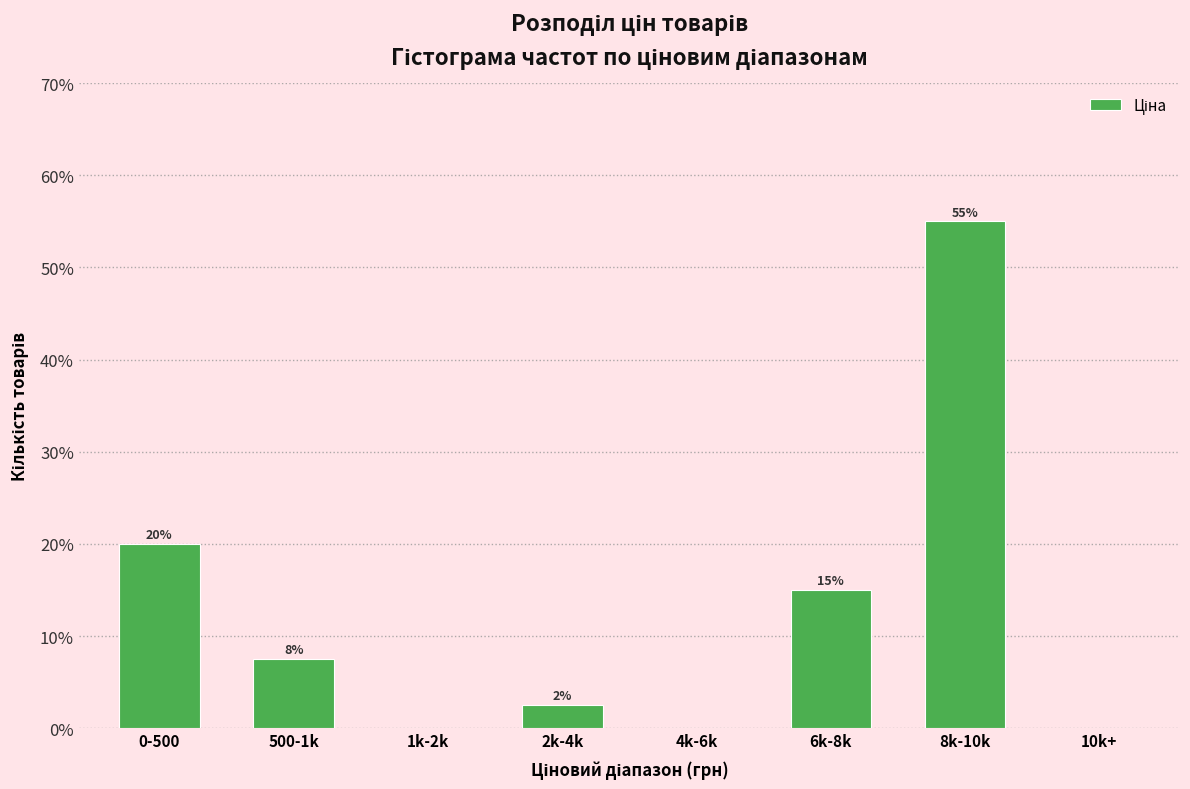

What is the greatest value displayed?

55.0